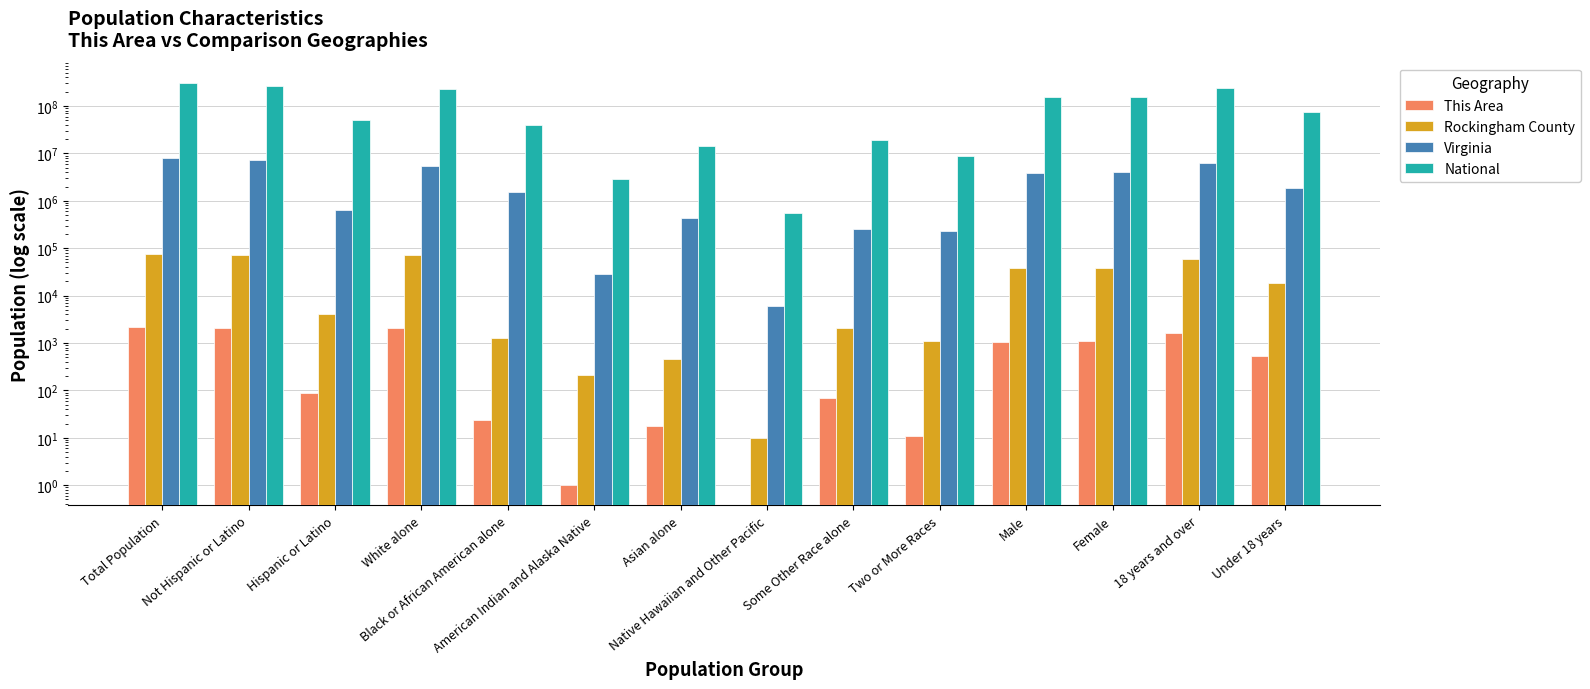

Where does the Rockingham County series first go above 18072?

Total Population